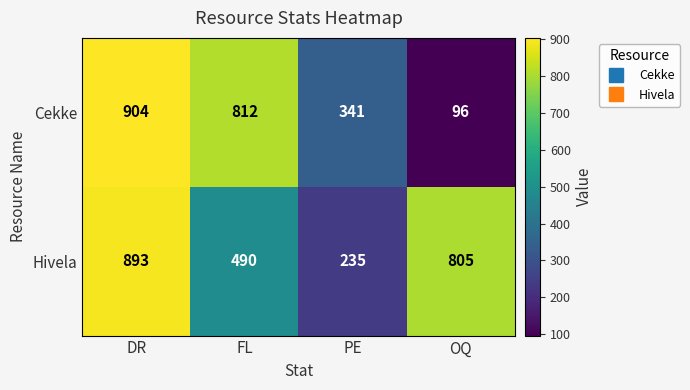

Between DR and FL, which series saw the biggest shift?

Hivela